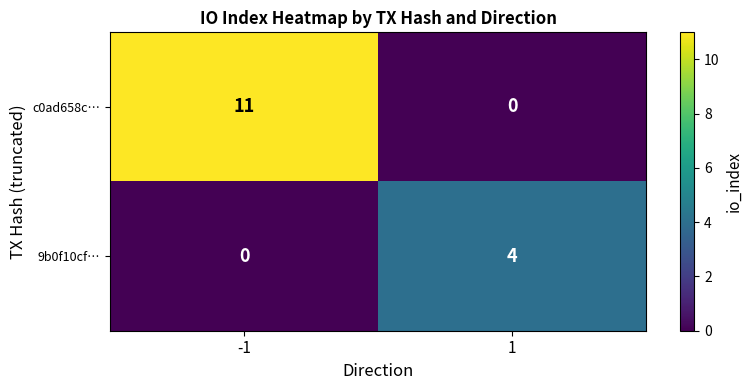

What is the difference between the 9b0f10cf… values at 1 and -1?

4